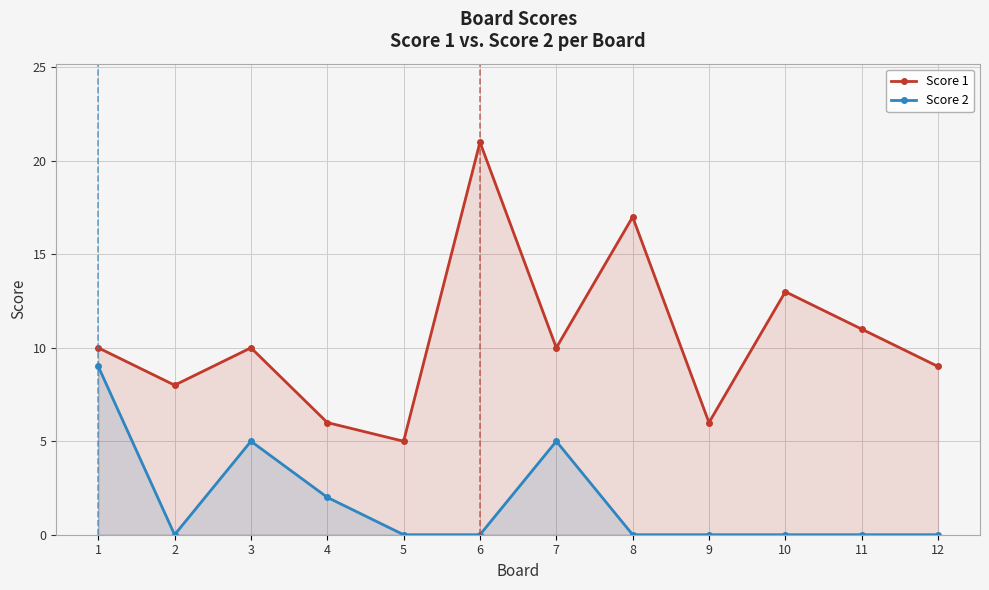

List the labels in order of Score 1 value, largest first.

6, 8, 10, 11, 1, 3, 7, 12, 2, 4, 9, 5